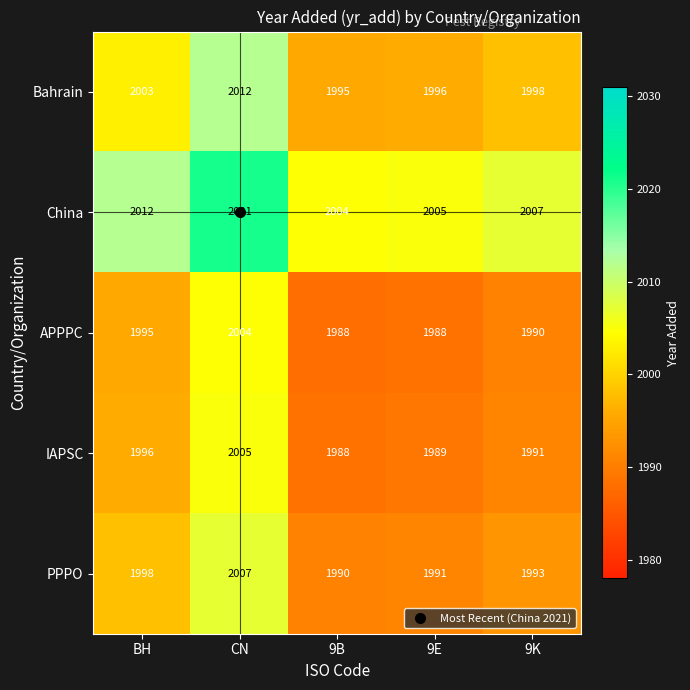

What is the total value across all series at 9E?

9969